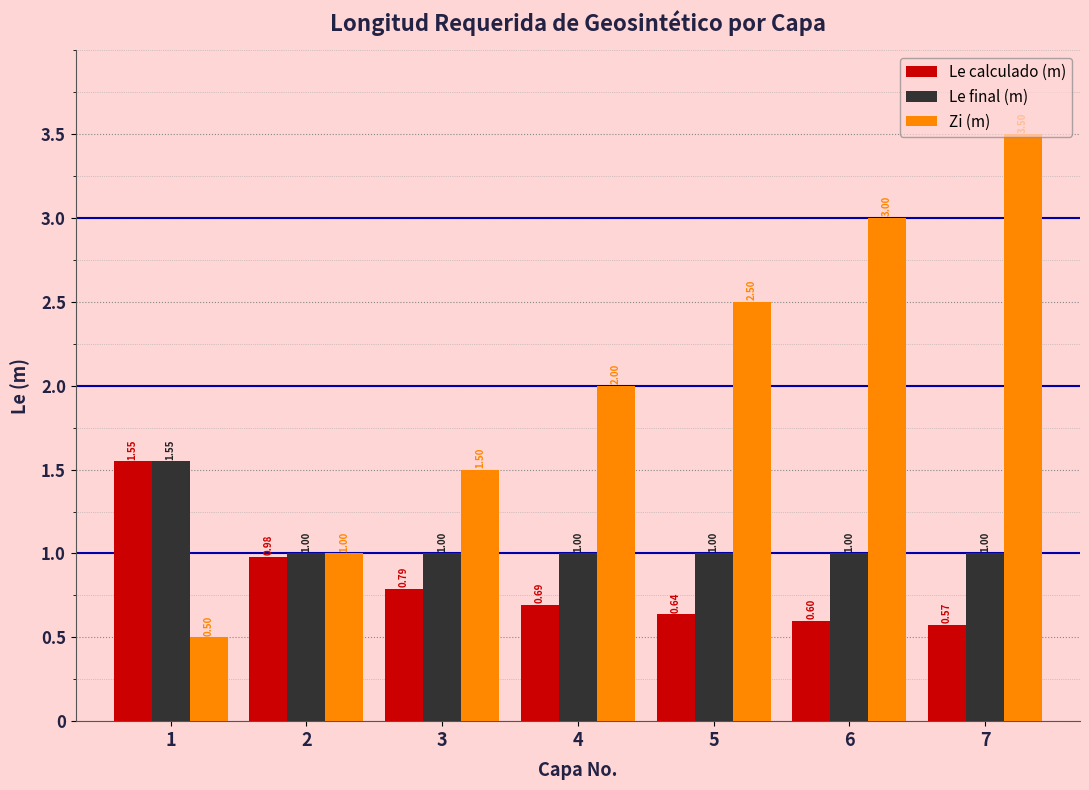

Which series has the largest total across all categories?

Zi (m)